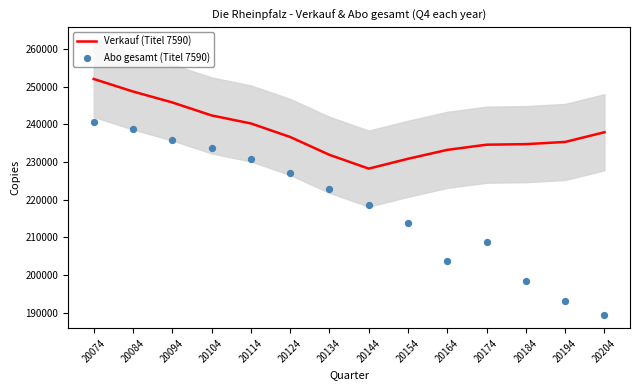

What is the total value across all series at 20104?

476008